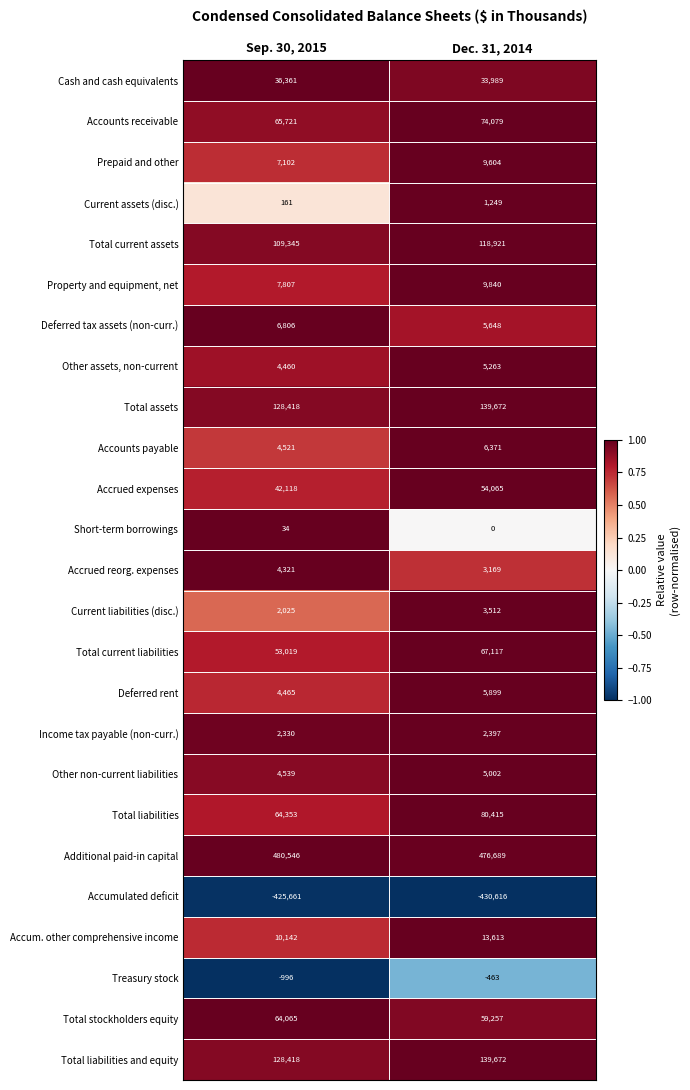

Which series has the largest total across all categories?

Additional paid-in capital